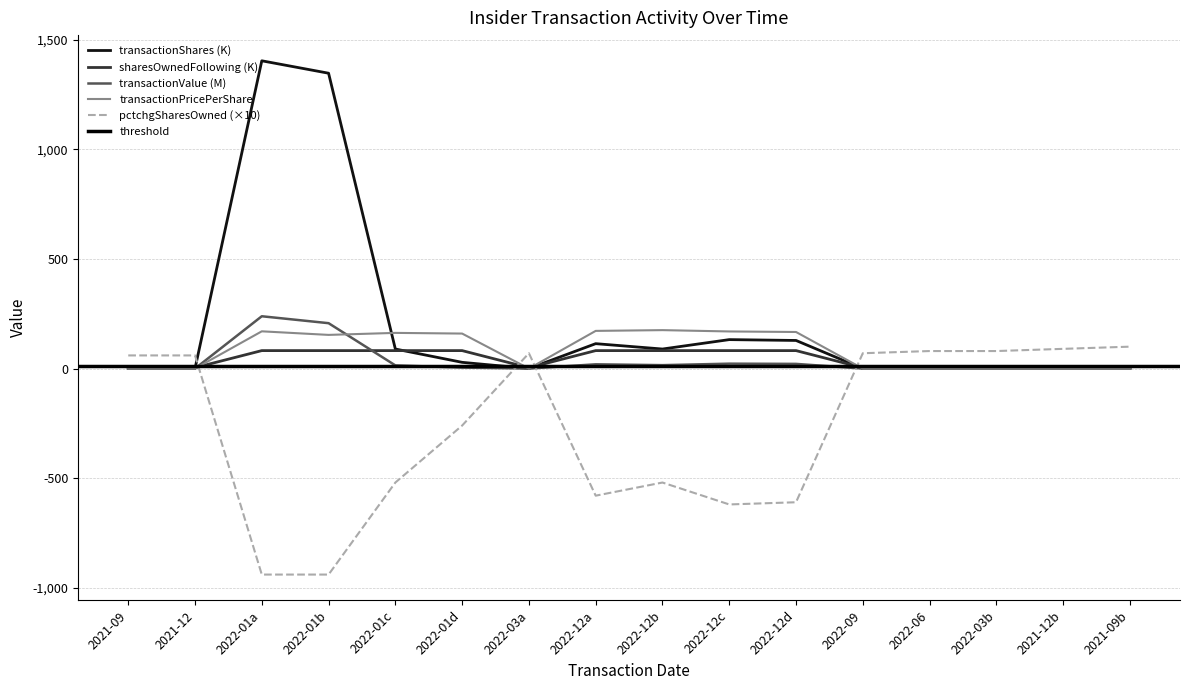

What is the highest value of the transactionPricePerShare series?

175.4